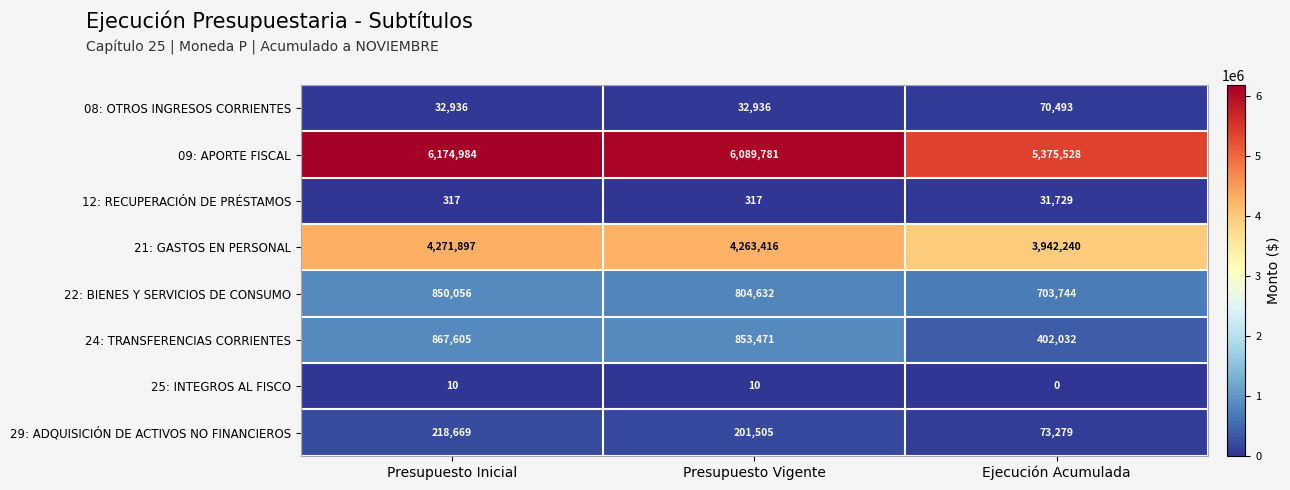

What is the average value of the 29: ADQUISICIÓN DE ACTIVOS NO FINANCIEROS series?

164484